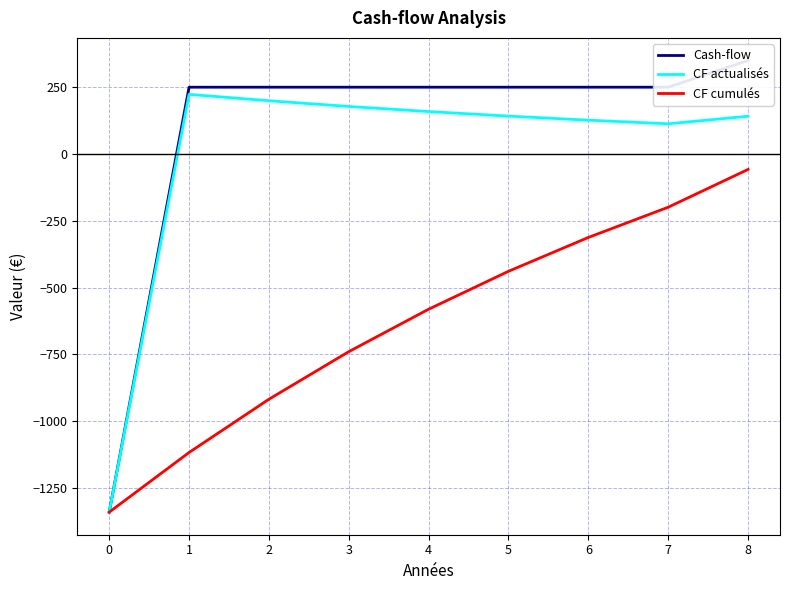

Reading left to right, list all the values displayed in this chart.

Cash-flow: 0=-1340.0	1=250.0	2=250.0	3=250.0	4=250.0	5=250.0	6=250.0	7=250.0	8=350.0
CF actualisés: 0=-1340.0	1=223.2	2=199.3	3=177.9	4=158.9	5=141.9	6=126.7	7=113.1	8=141.4
CF cumulés: 0=-1340.0	1=-1116.8	2=-917.5	3=-739.5	4=-580.7	5=-438.8	6=-312.1	7=-199.1	8=-57.7